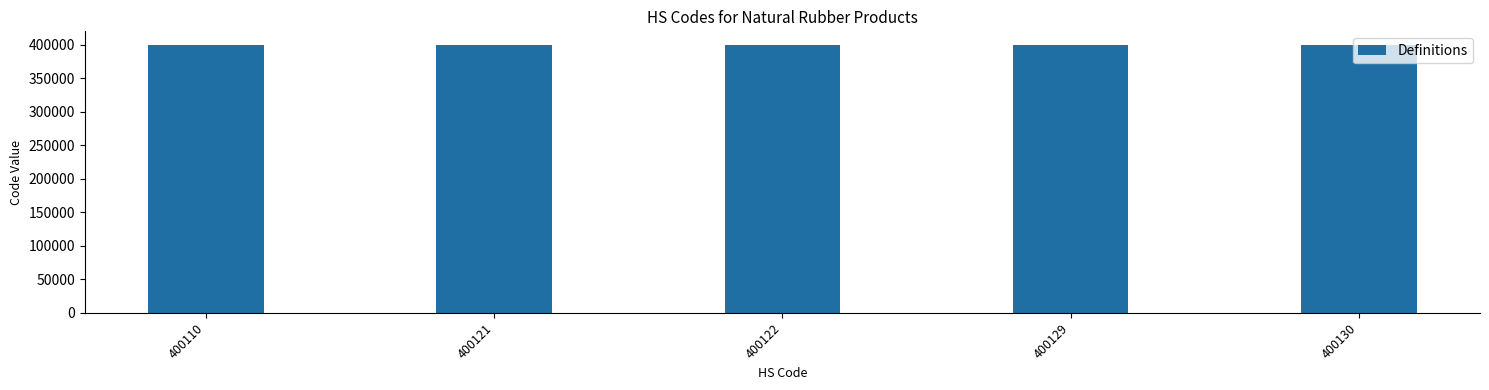

What is the difference between the values at 400130 and 400110?

20